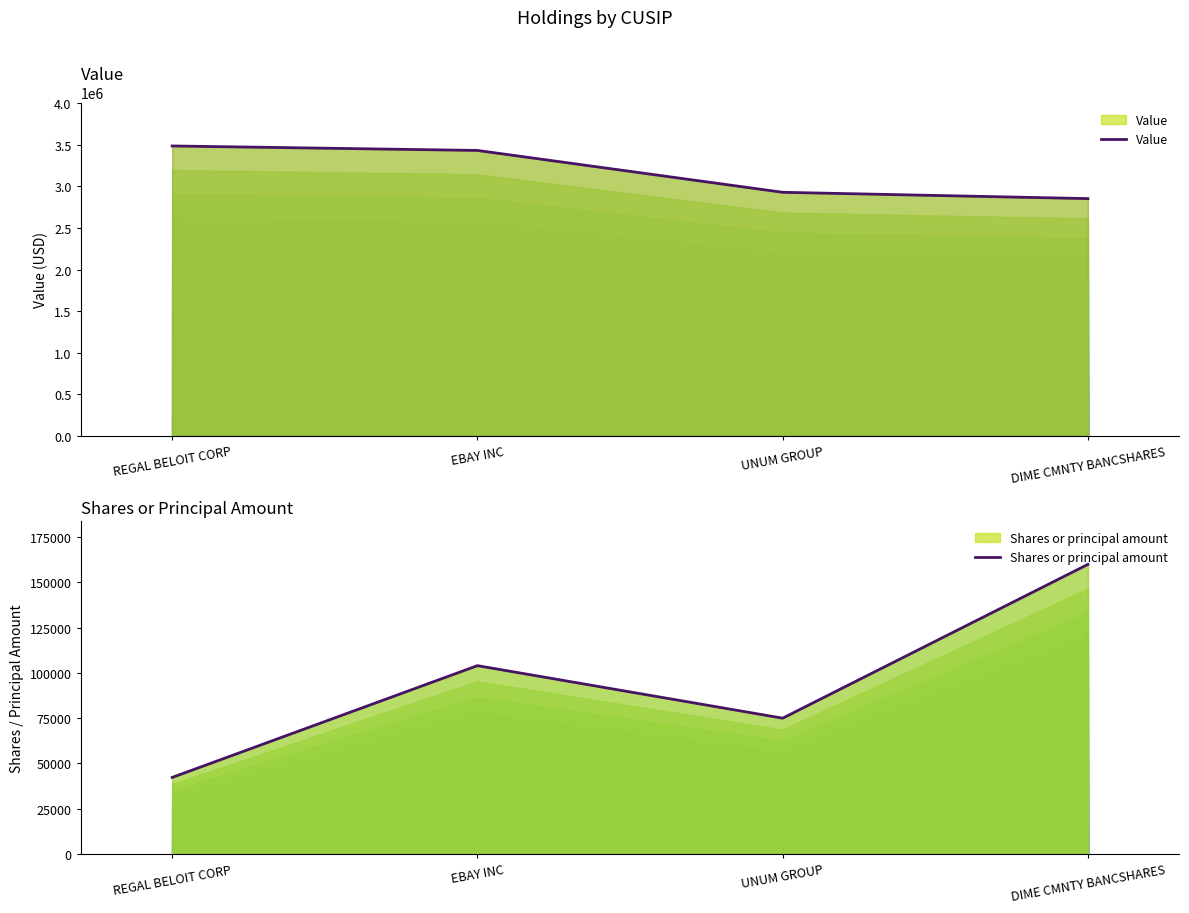

The value of Shares or principal amount at UNUM GROUP is 75000. True or false?

True